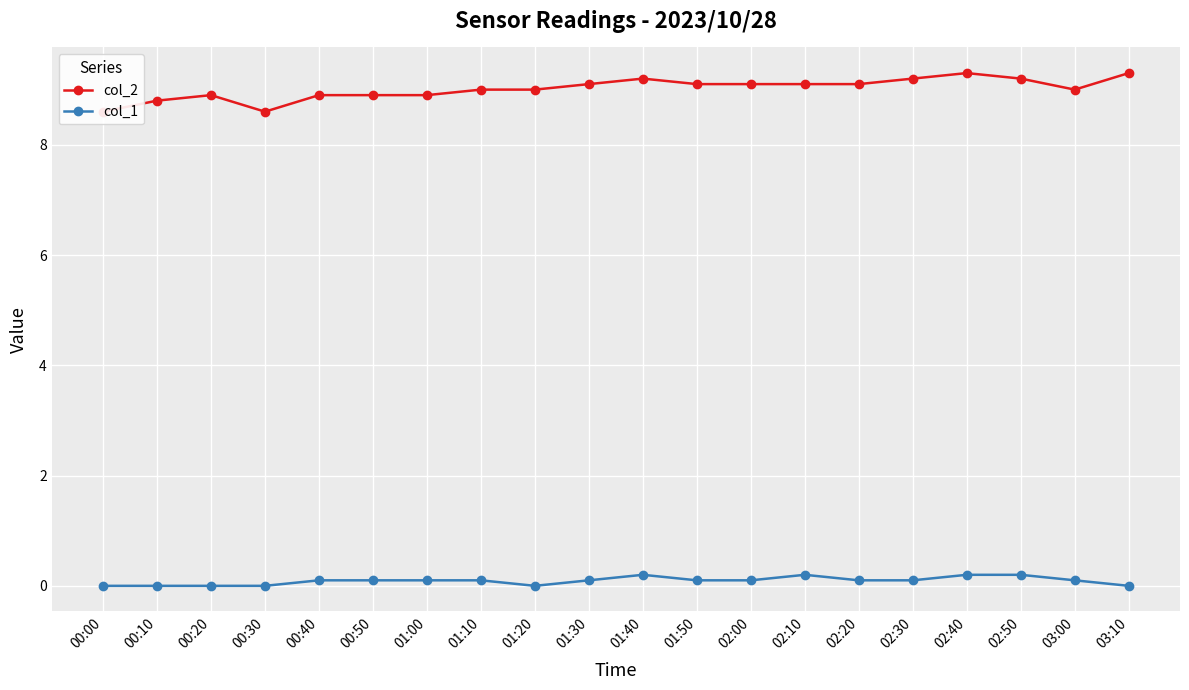

True or false: col_1 and col_2 cross at least once.

False